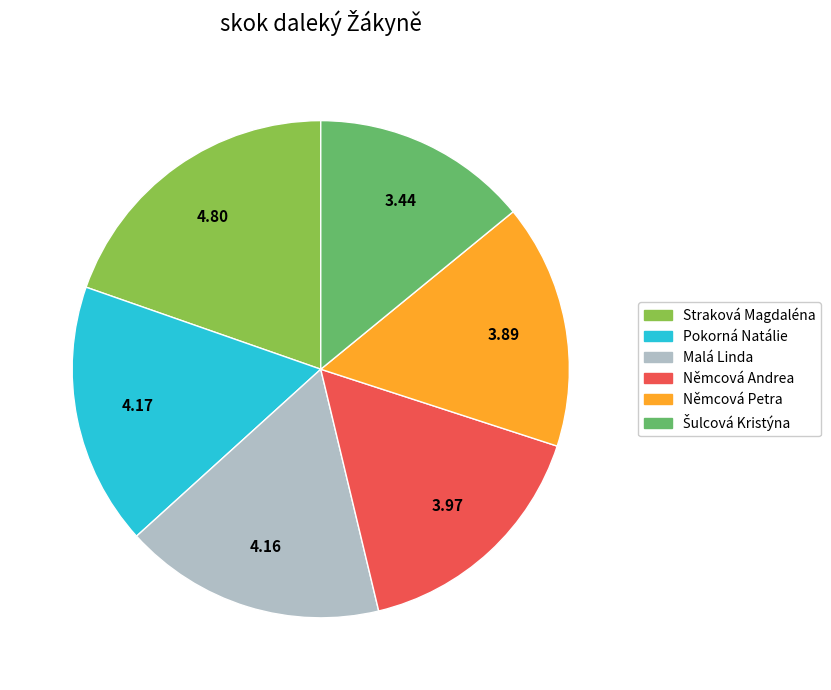

Do Němcová Andrea and Malá Linda together represent more than half of the pie?

No